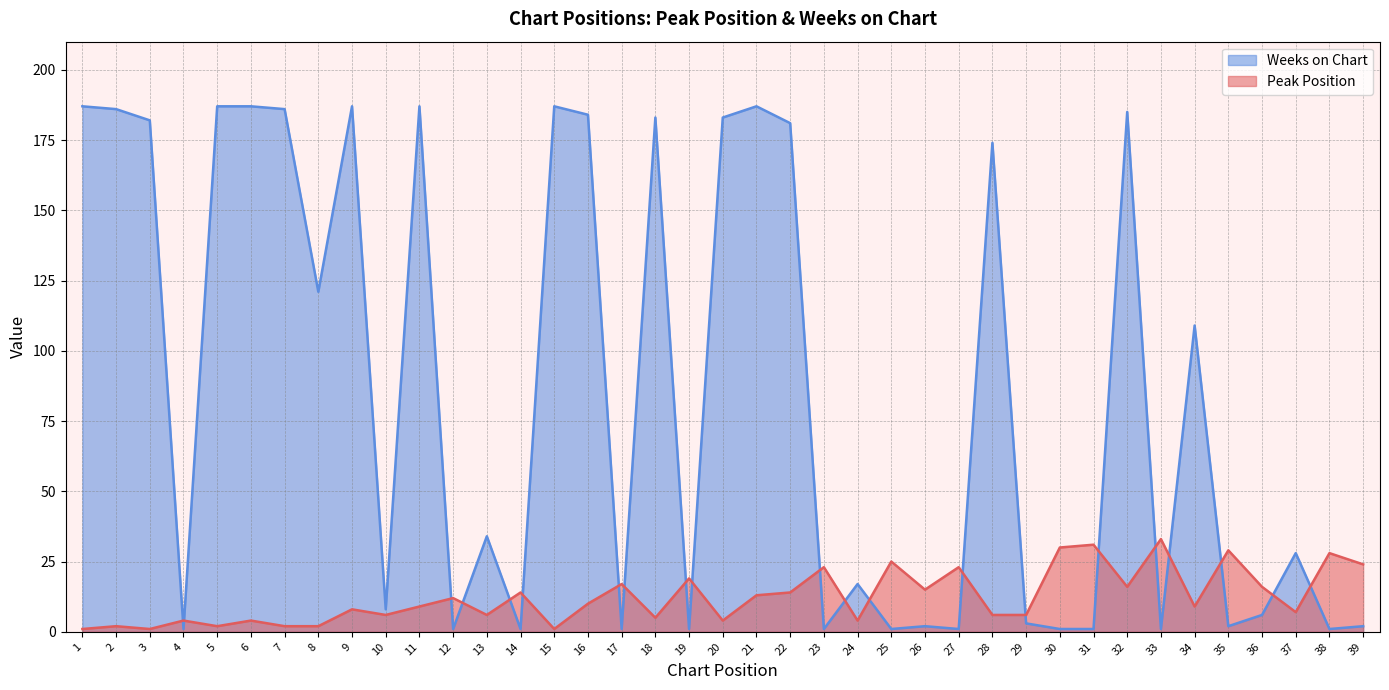

What is the value of the Peak Position point at the 16th from the left?

10